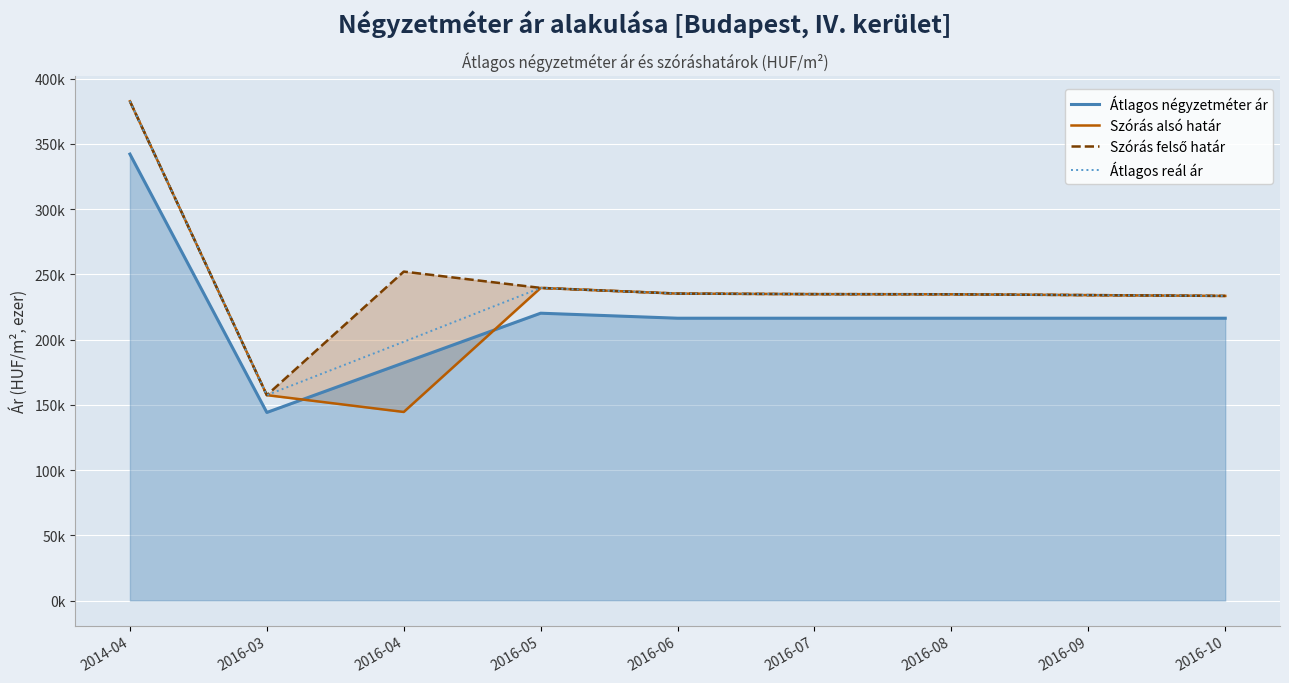

Read the Átlagos reál ár value at 2014-04.

382.6